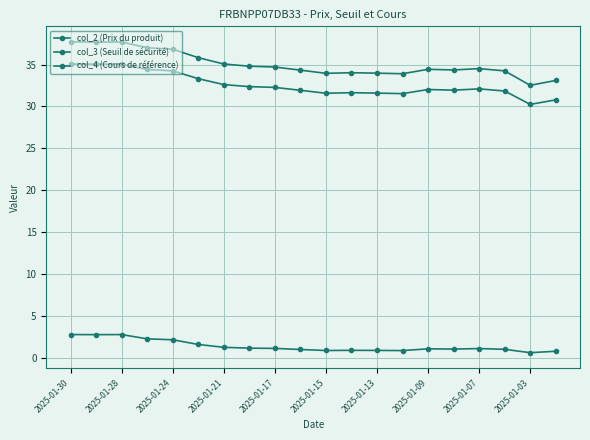

How many categories are shown in the chart?

20